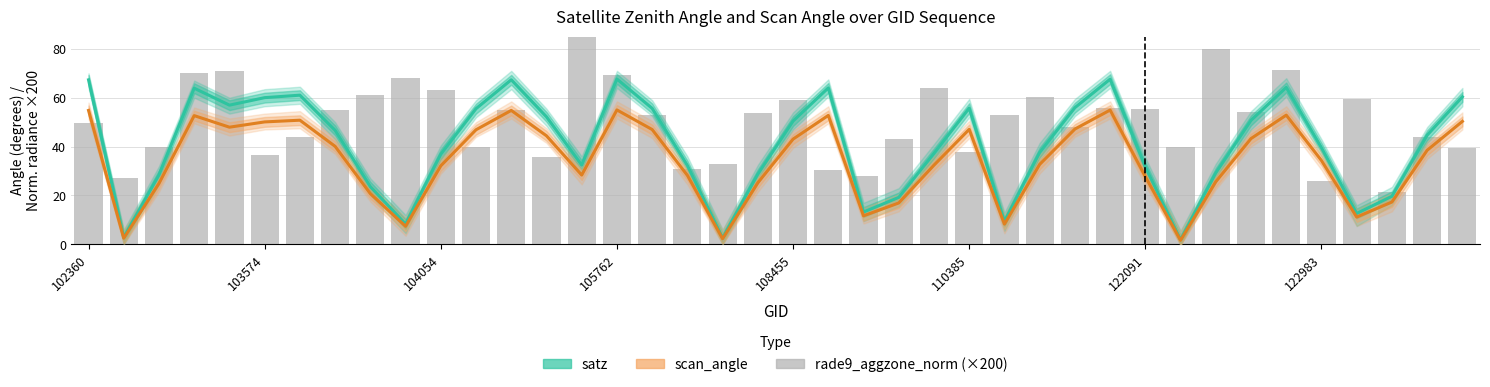

What is the difference between the highest and lowest values at 24?

31.8